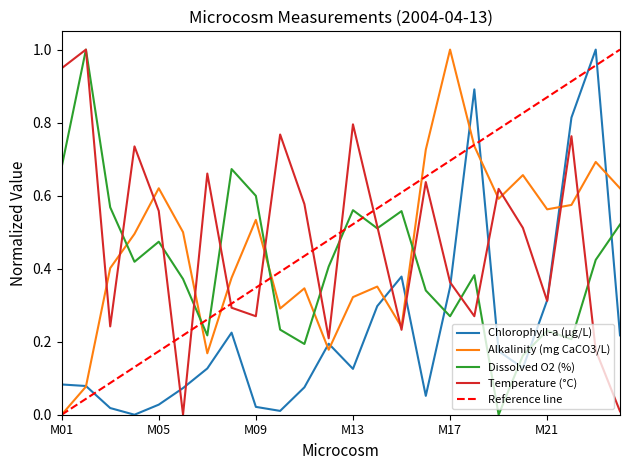

What is the value of the Alkalinity (mg CaCO3/L) point at the 12th from the left?

0.2